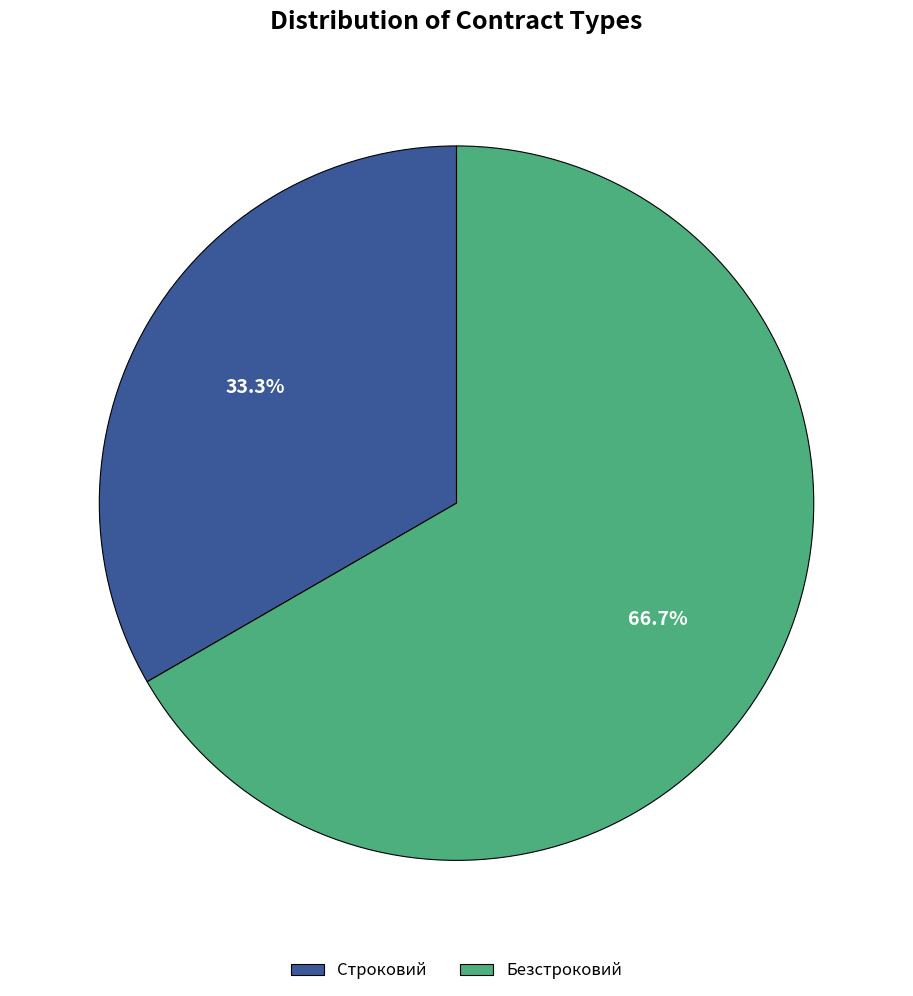

Which has a higher value, Строковий or Безстроковий?

Безстроковий